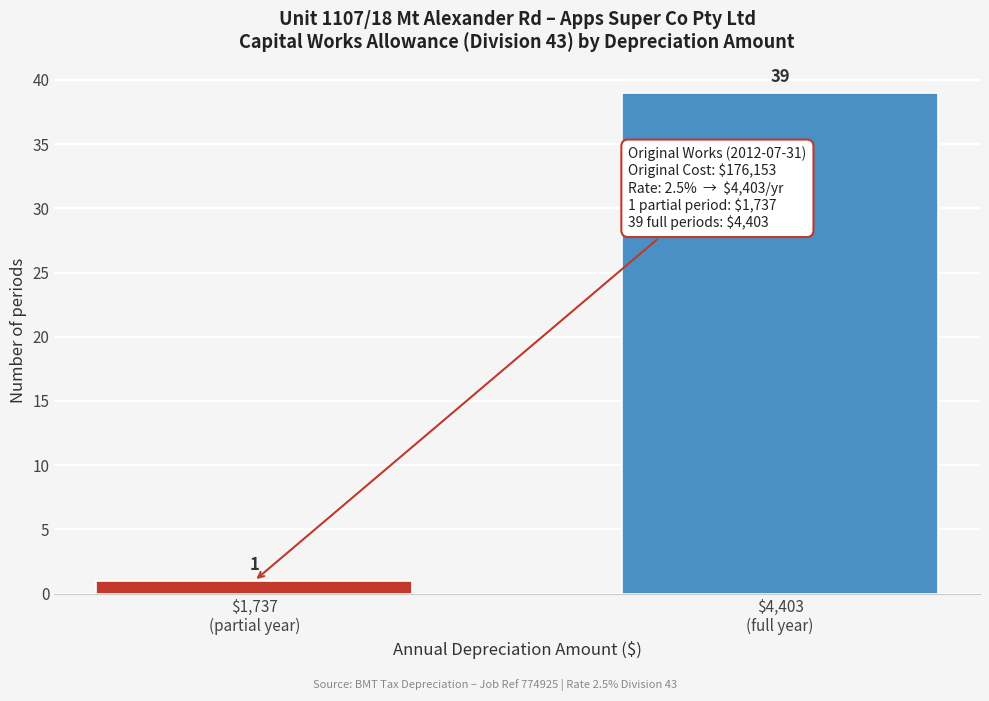

Reading left to right, transcribe all the data shown in this chart.

1	39